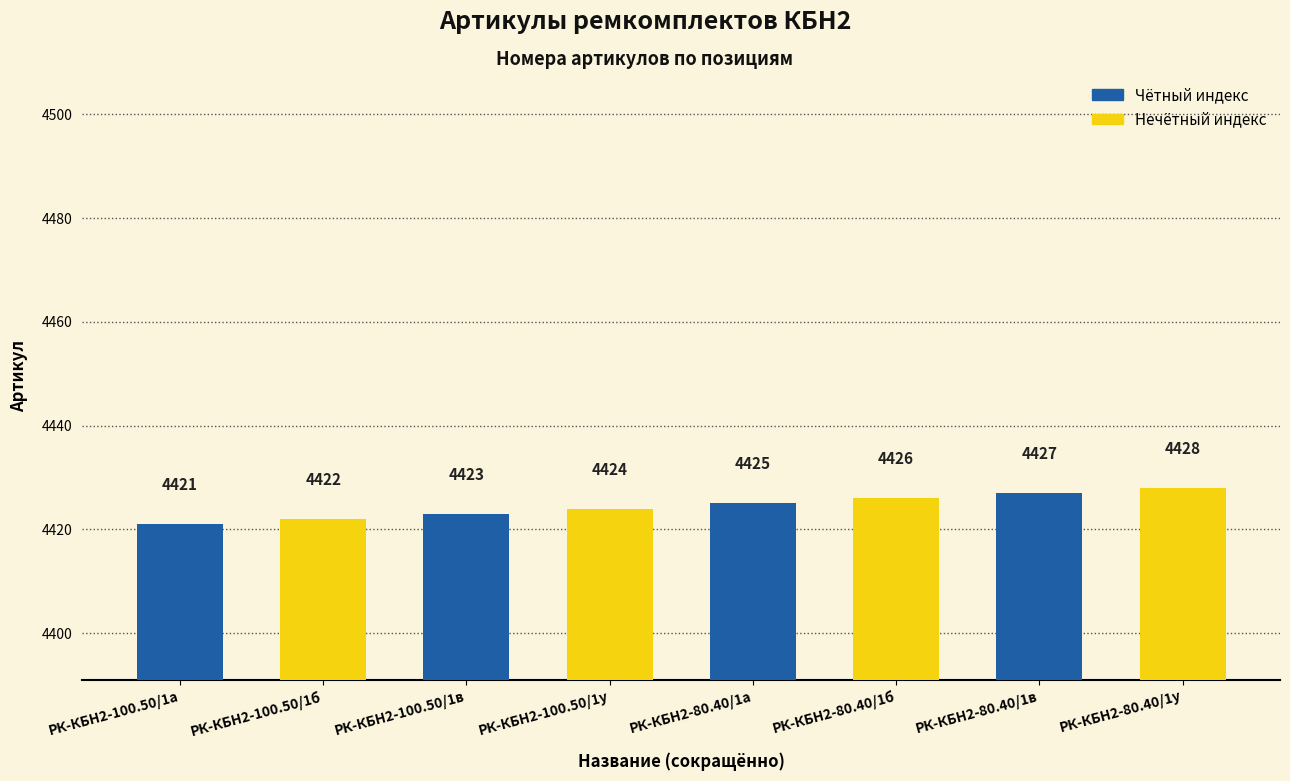

Which label corresponds to the smallest value in the chart?

РК-КБН2-100.50/1а